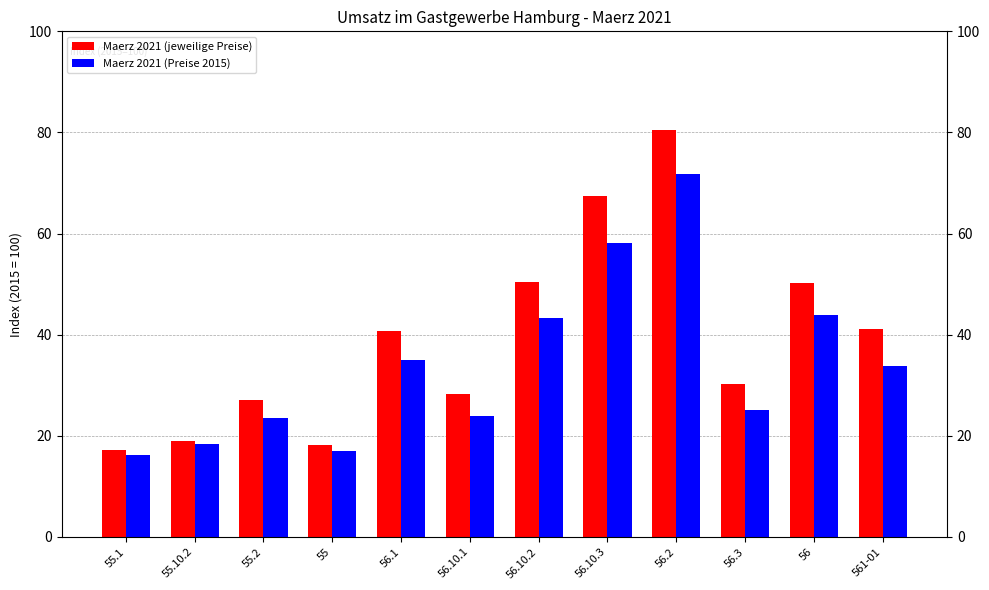

What is the label of the 2nd bar from the left?

55.10.2